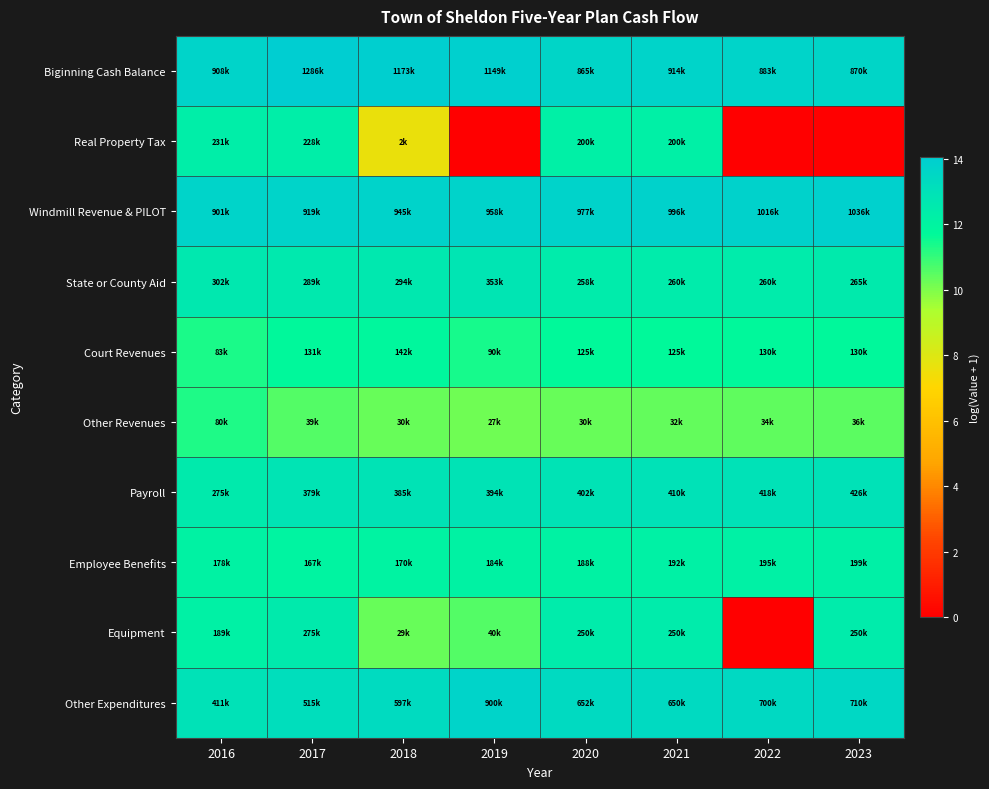

At how many categories does at least one series exceed 3?

8